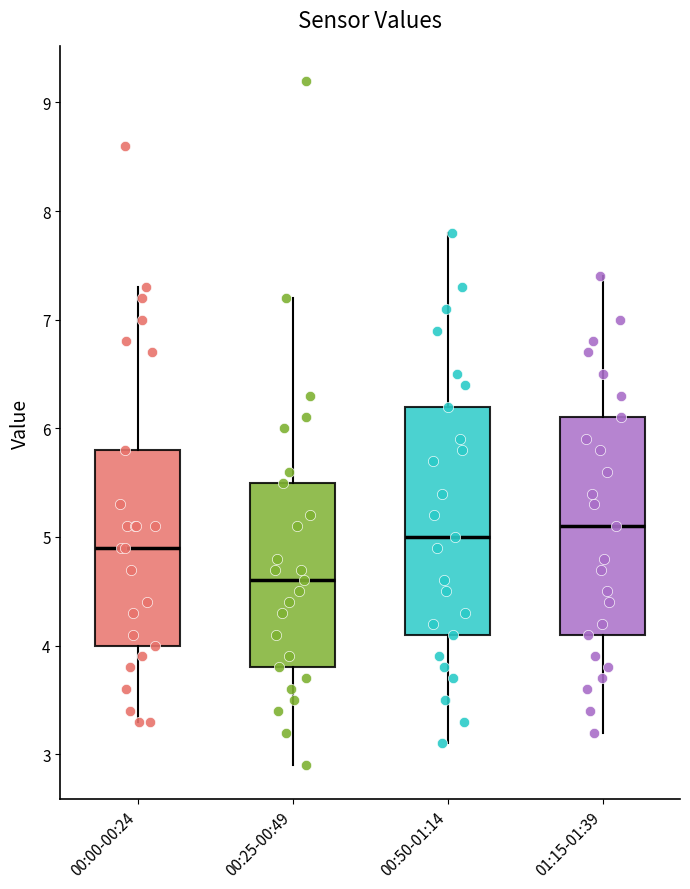

Comparing the boxes themselves (not the whiskers), which one is the tallest?

00:50-01:14